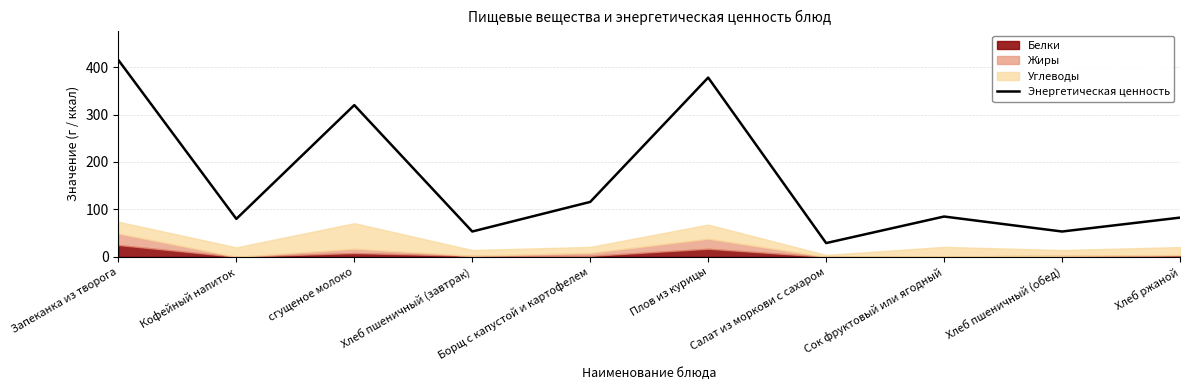

The value at Хлеб пшеничный (обед) is 33.7. True or false?

False